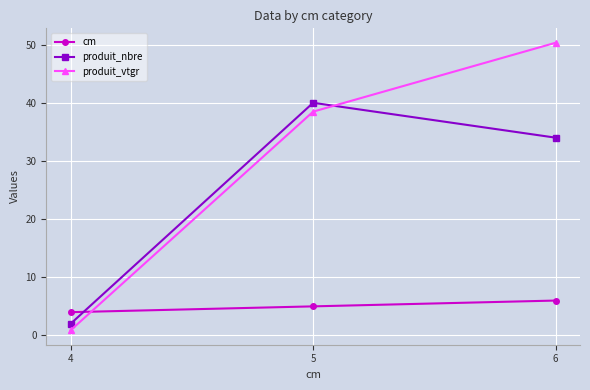

Rank the series by their maximum value, from lowest to highest.

cm, produit_nbre, produit_vtgr